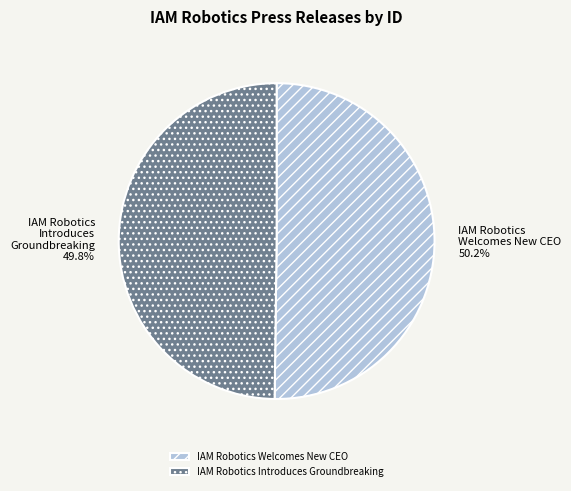

How much of the chart is everything except IAM Robotics Introduces Groundbreaking?

50.2%